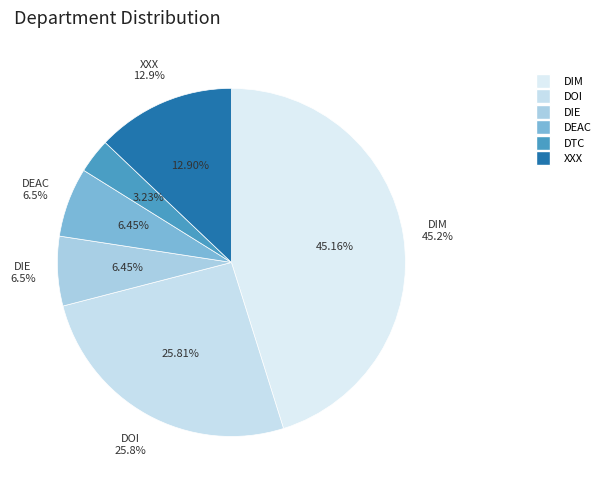

To the nearest percent, what percentage of the pie is XXX?

13%